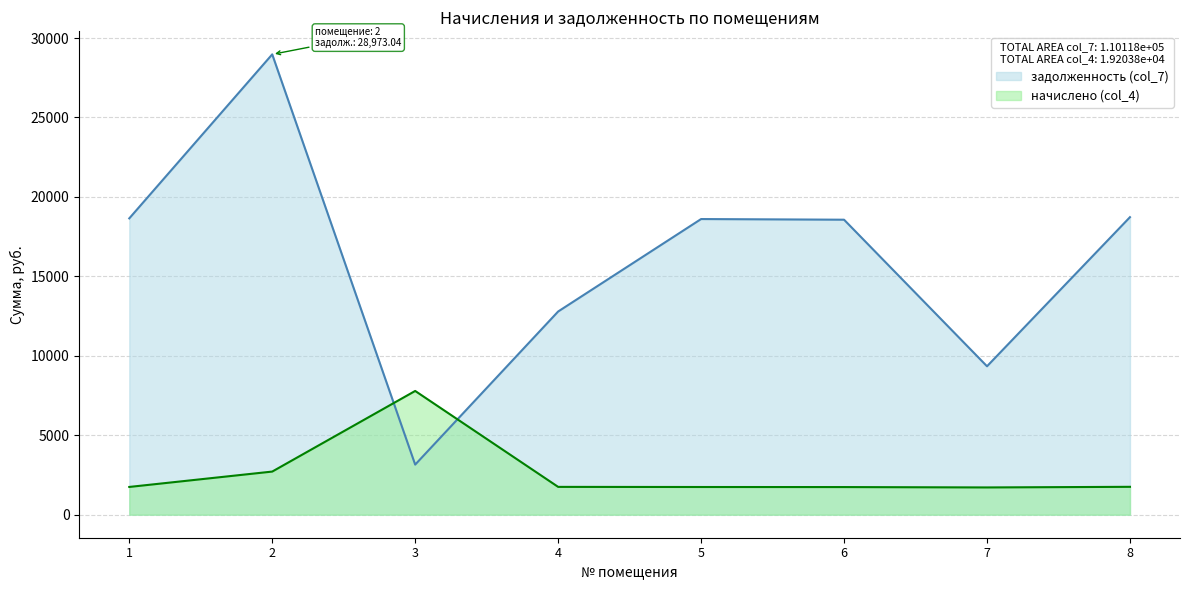

Reading left to right, what are all the values shown in this chart?

задолженность (col_7): 1=18649.4	2=28973.0	3=3152.7	4=12788.9	5=18607.7	6=18566.0	7=9341.3	8=18726.6
начислено (col_4): 1=1747.2	2=2714.4	3=7788.5	4=1751.1	5=1743.3	6=1739.4	7=1716.0	8=1755.0